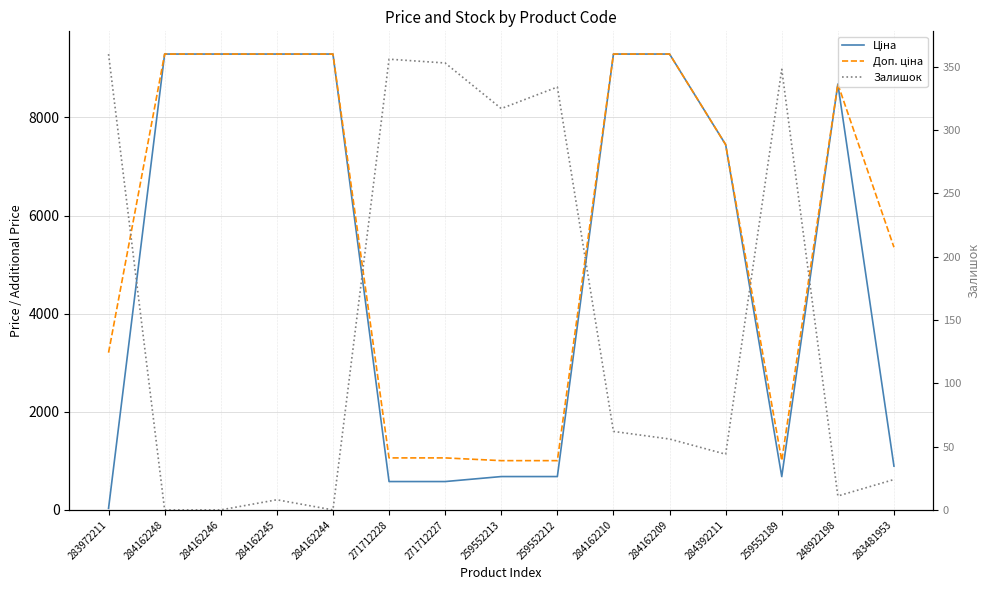

How many lines are shown in the chart?

3